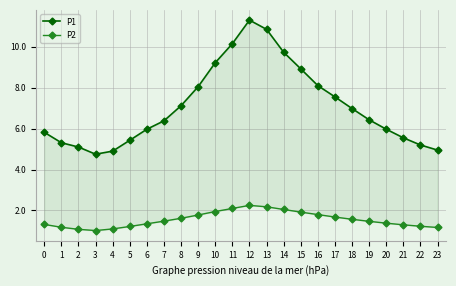

True or false: P2 and P1 intersect in this chart.

False